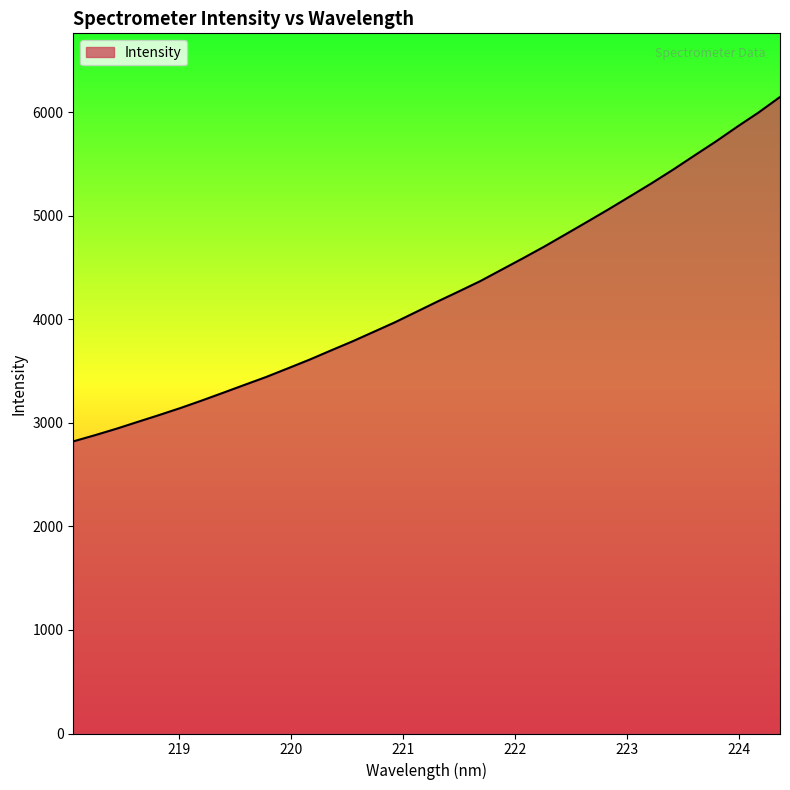

What is the maximum value shown in the chart?

6146.2